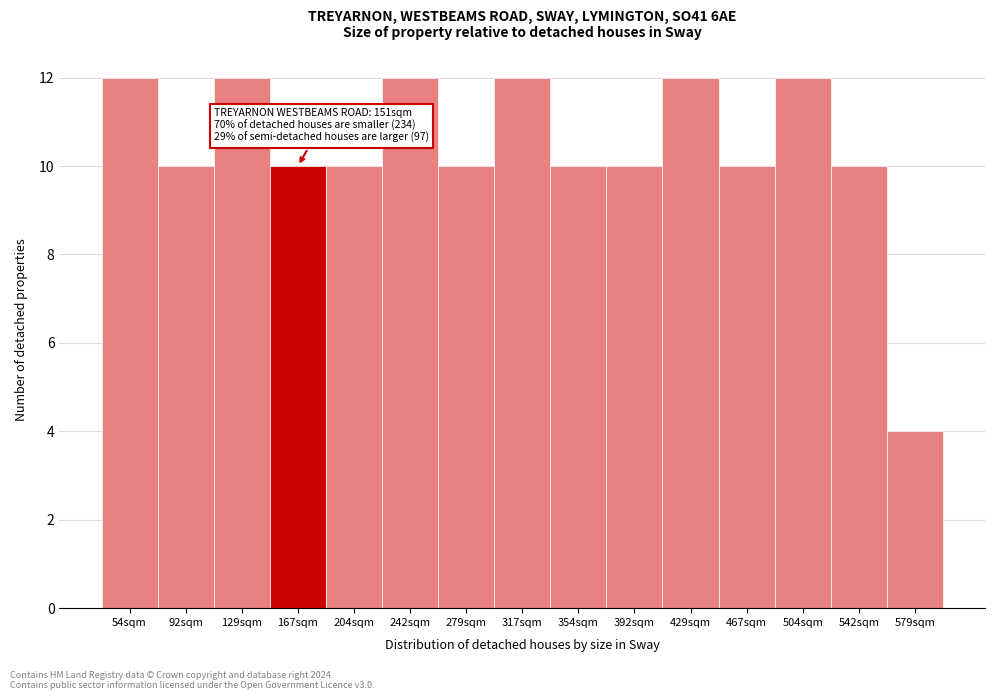

Reading left to right, transcribe all the data shown in this chart.

12	10	12	10	10	12	10	12	10	10	12	10	12	10	4